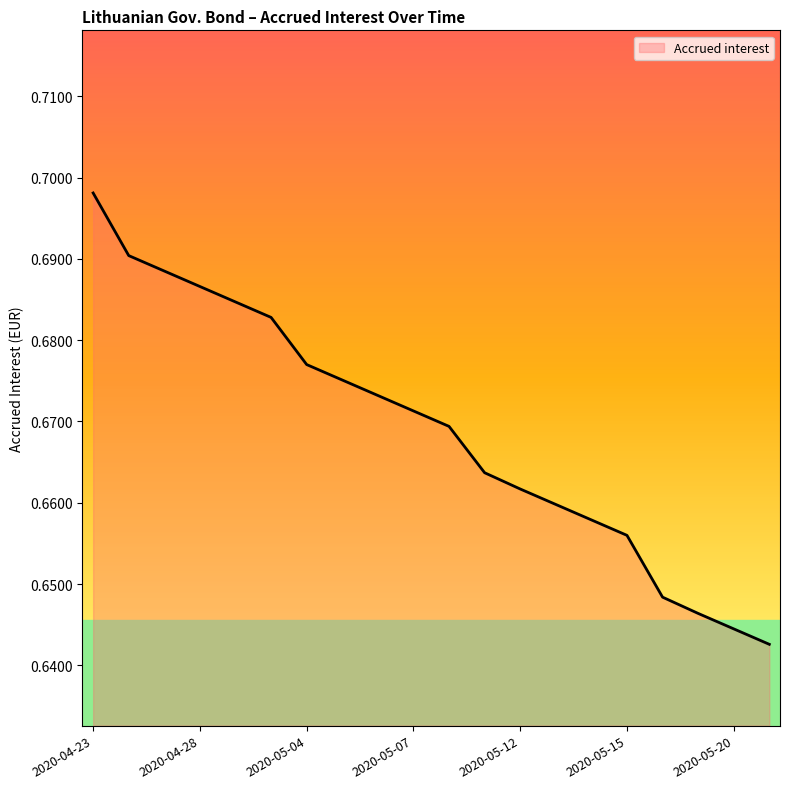

What is the difference between the maximum and minimum values?

0.1